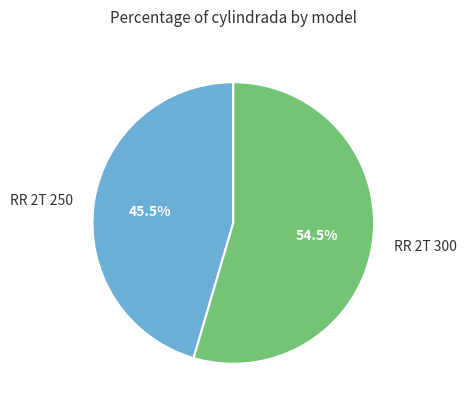

Is the sum of RR 2T 300 and RR 2T 250 greater than half?

Yes